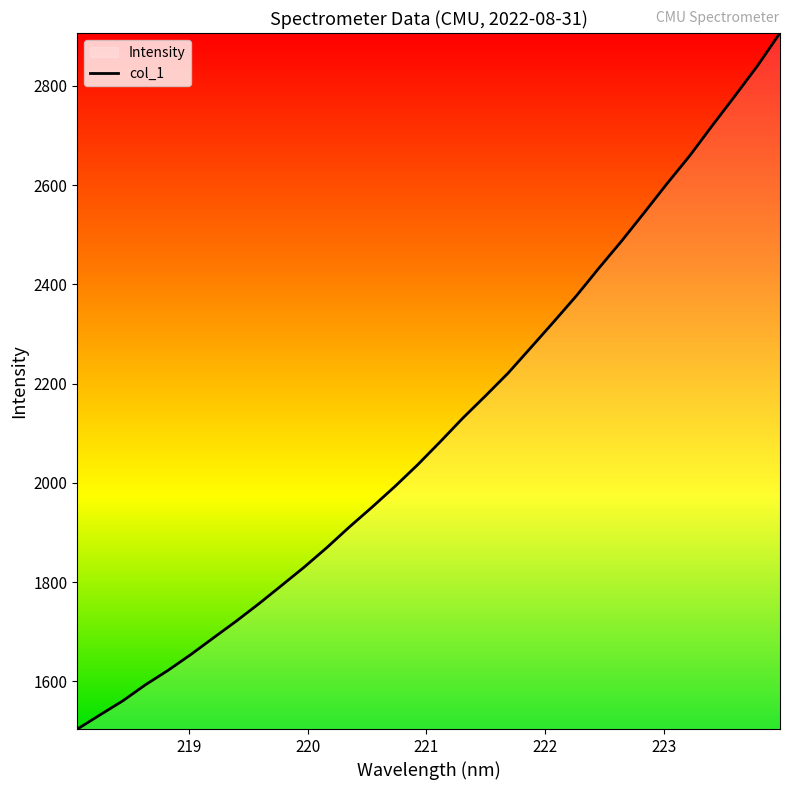

What is the minimum value shown in the chart?

1504.2